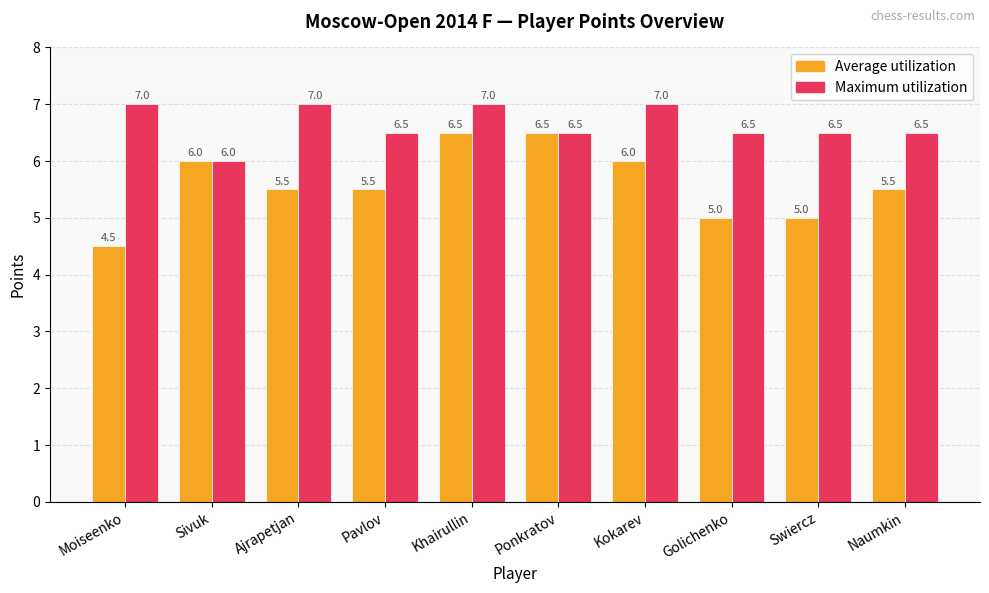

Are the bars grouped side by side (vs. stacked)?

Yes